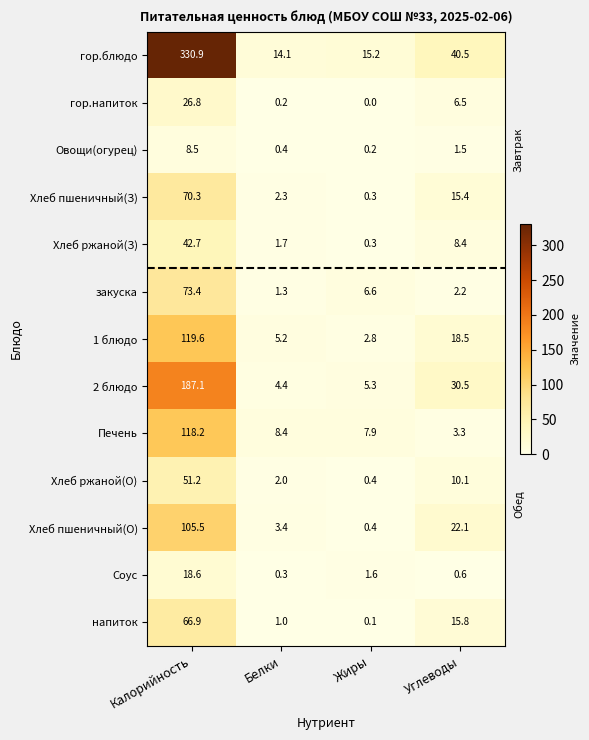

At which category does the chart reach its peak across all series?

Калорийность